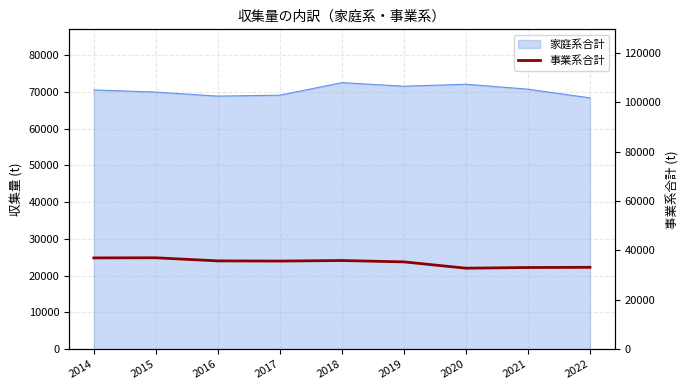

How many points are lower than both their immediate neighbors (excluding endpoints)?

2